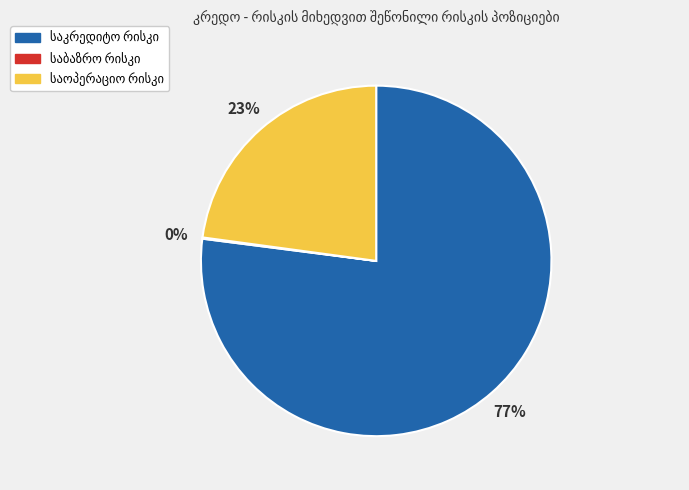

Is there any slice that represents more than half of the pie?

Yes